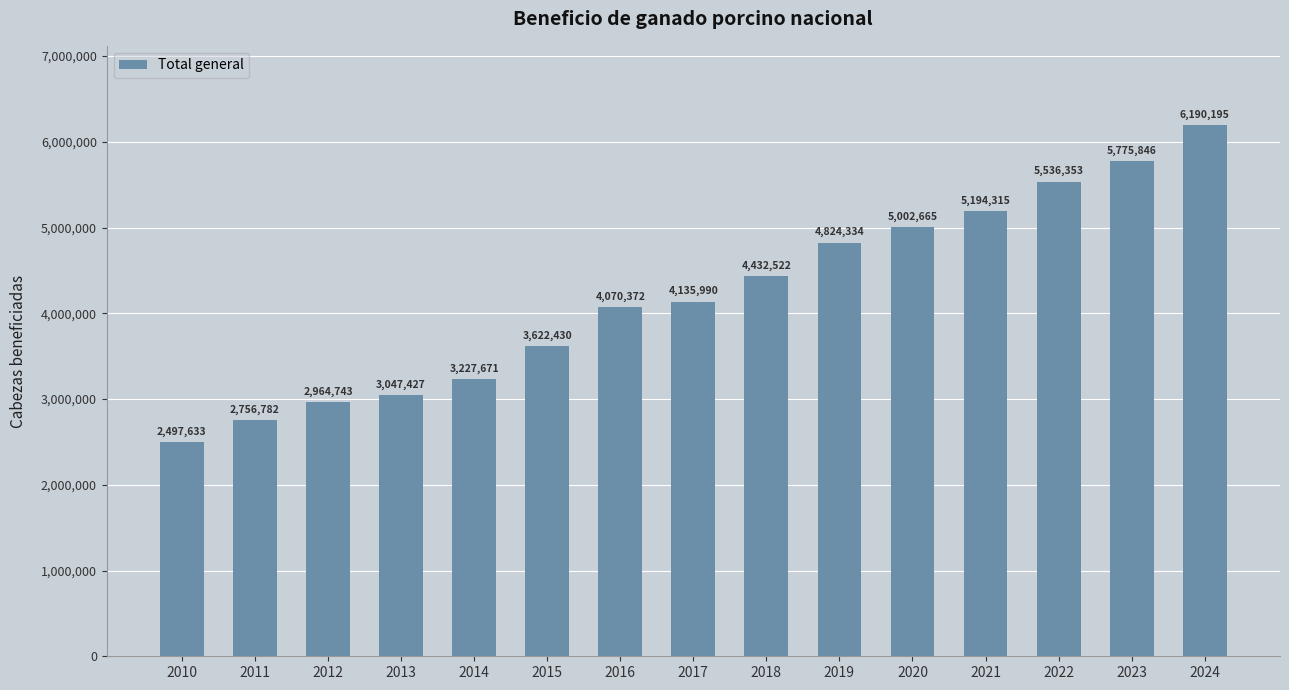

Reading right to left, list all the values displayed in this chart.

6190195	5775846	5536353	5194315	5002665	4824334	4432522	4135990	4070372	3622430	3227671	3047427	2964743	2756782	2497633